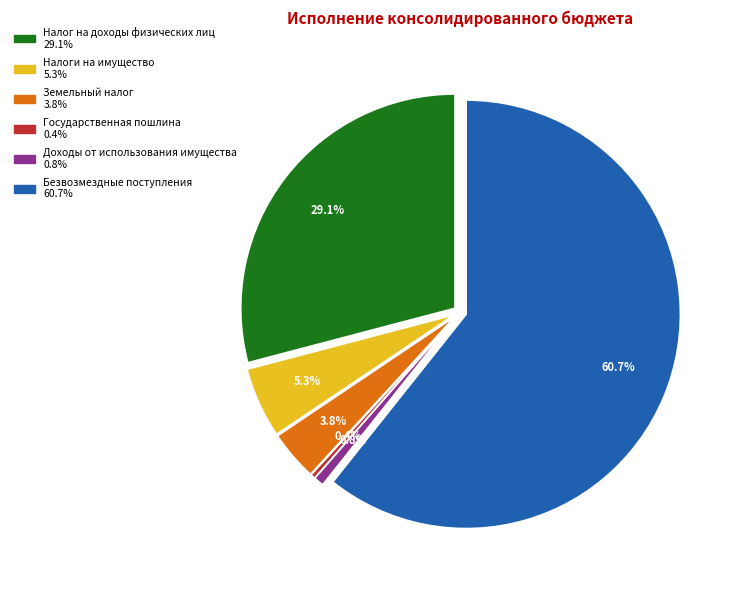

Which category accounts for the majority?

Безвозмездные поступления